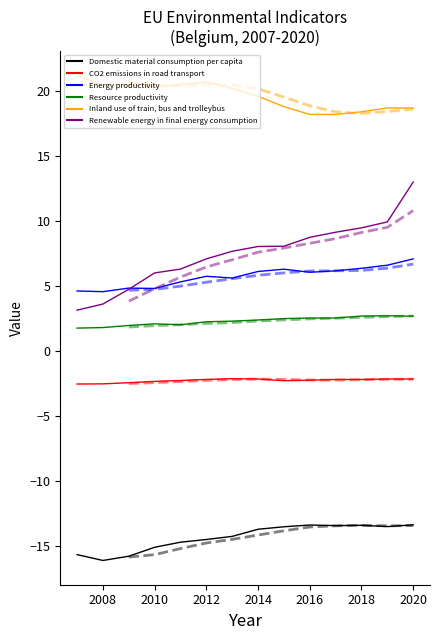

What is the sum of the Energy productivity values at 2017 and 2009?

11.0